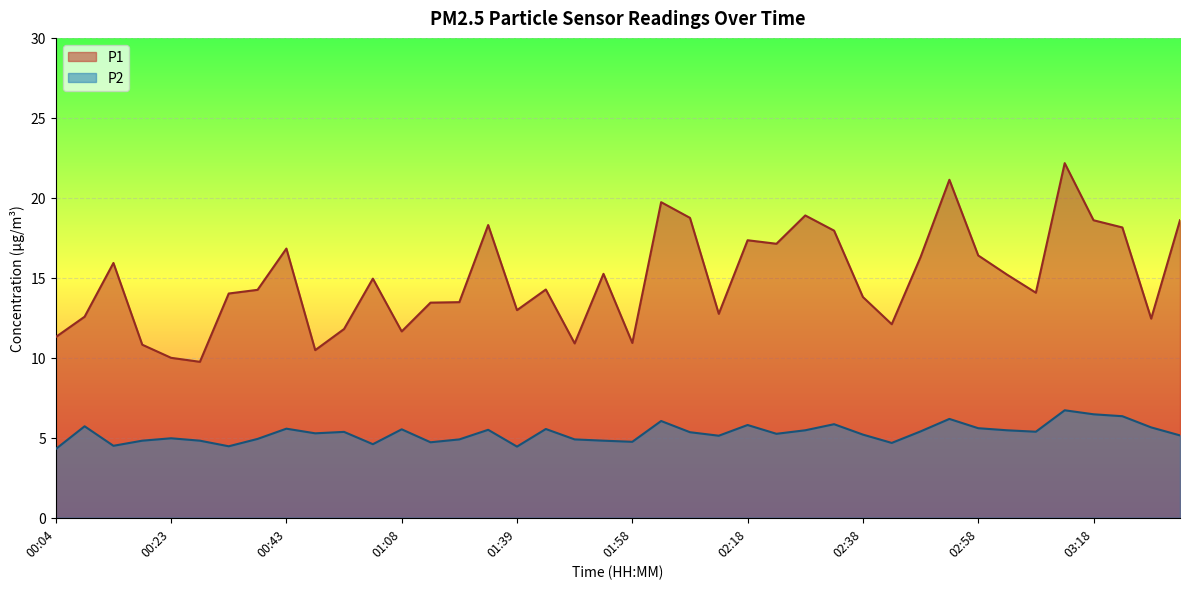

Is the value of P1 at 02:53 greater than the value of P2 at 03:03?

Yes